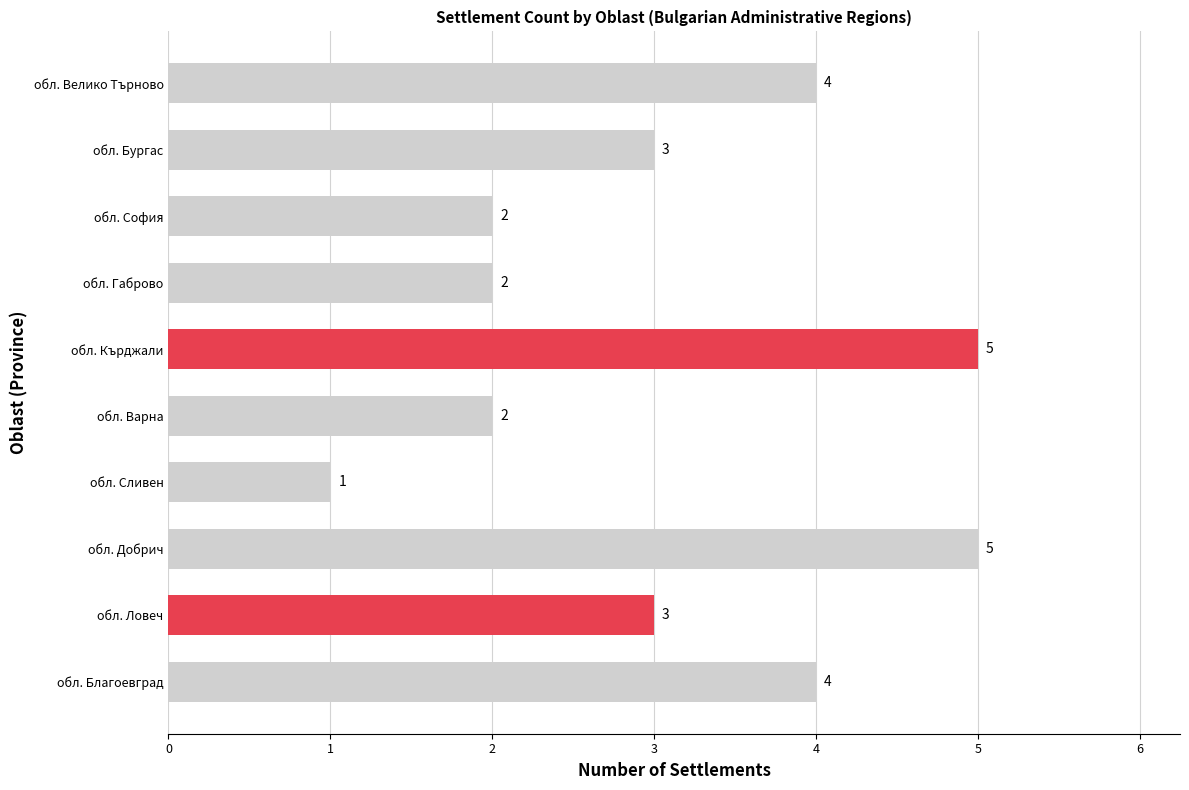

Count the values in the range 2 to 4.

7